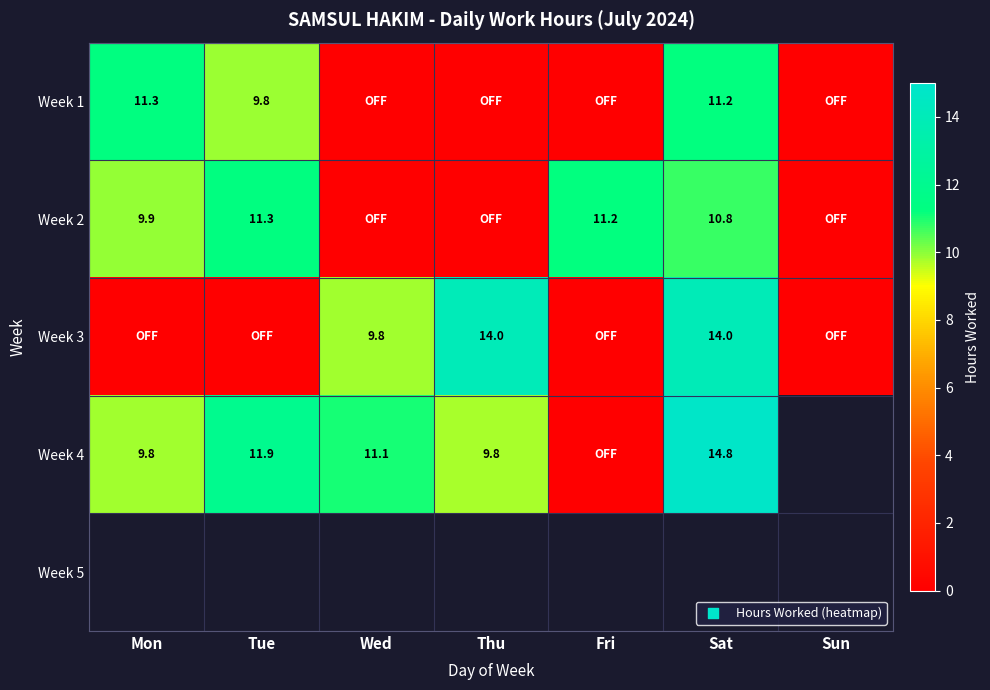

Rank the categories by Week 2 value from highest to lowest.

Tue, Fri, Sat, Mon, Wed, Thu, Sun